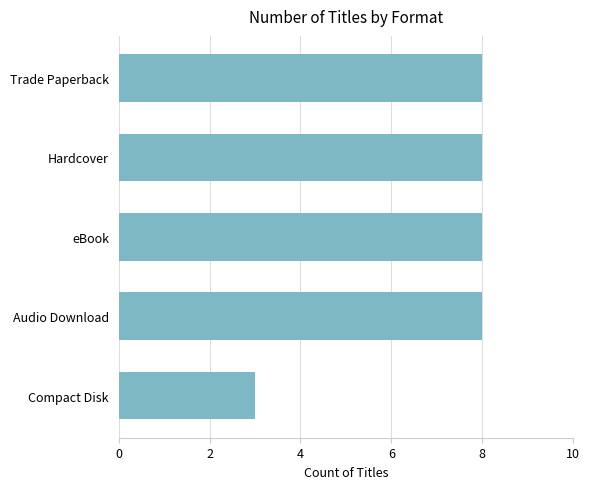

Reading bottom to top, extract all data points from this chart.

3	8	8	8	8